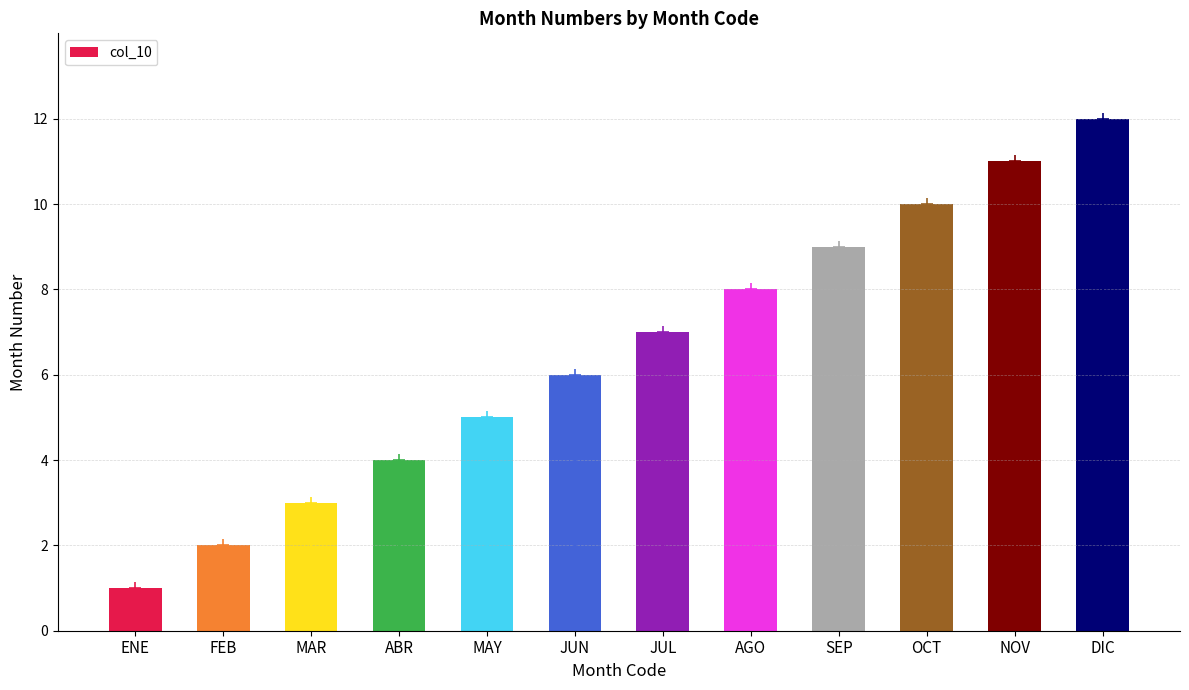

What is the minimum value shown in the chart?

1